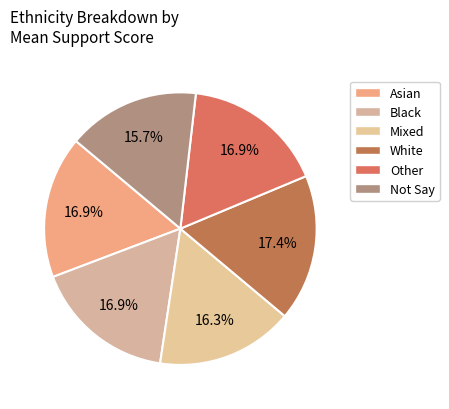

To the nearest percent, what is the difference between the largest and smallest slice percentages?

2%